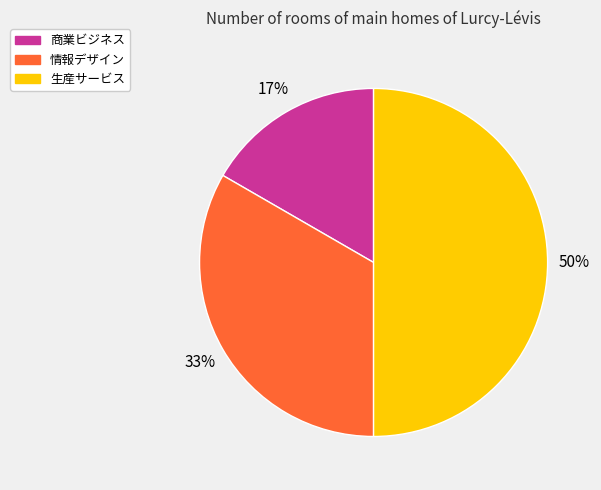

How many slices are in this pie chart?

3